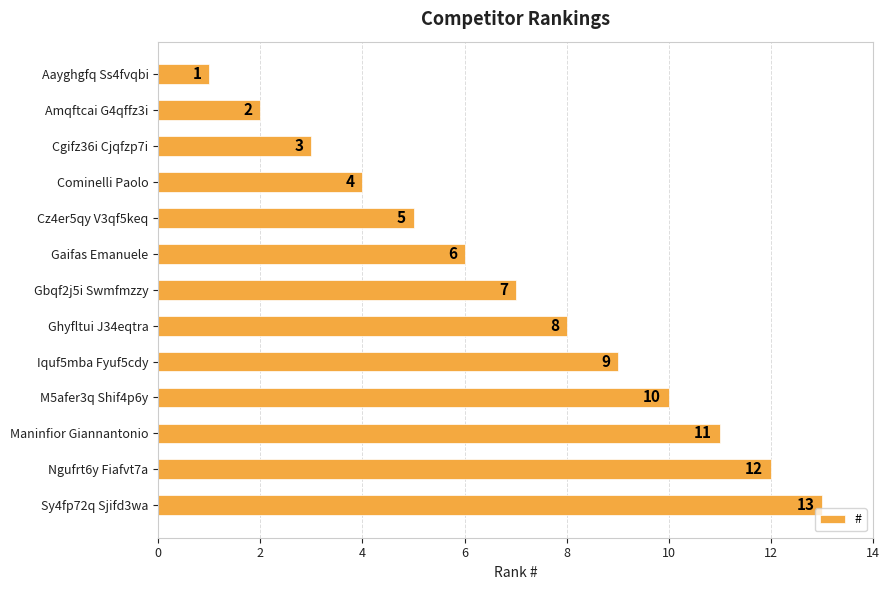

How many distinct data groups are displayed?

1